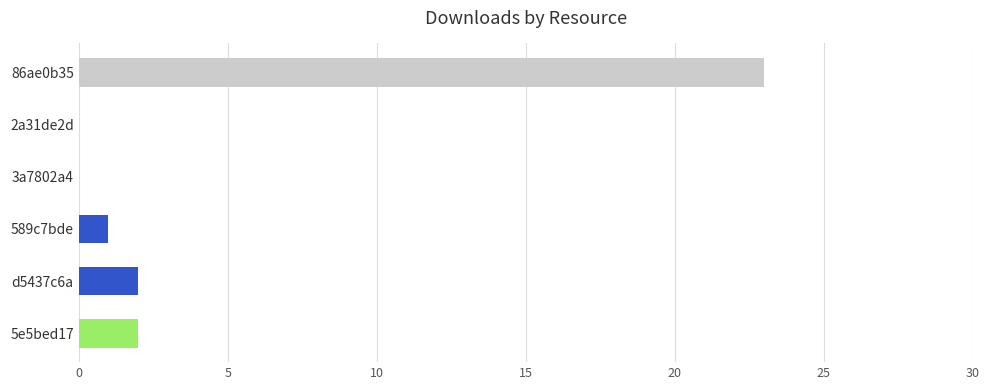

Count the number of categories in the chart.

6